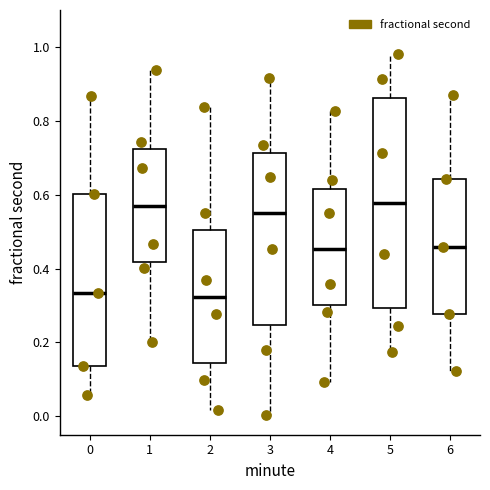

Where does the upper whisker of the box at x = 0 end on the y-axis? The values are not printed on the chart, so give them approximately, as read against the axis.

0.86